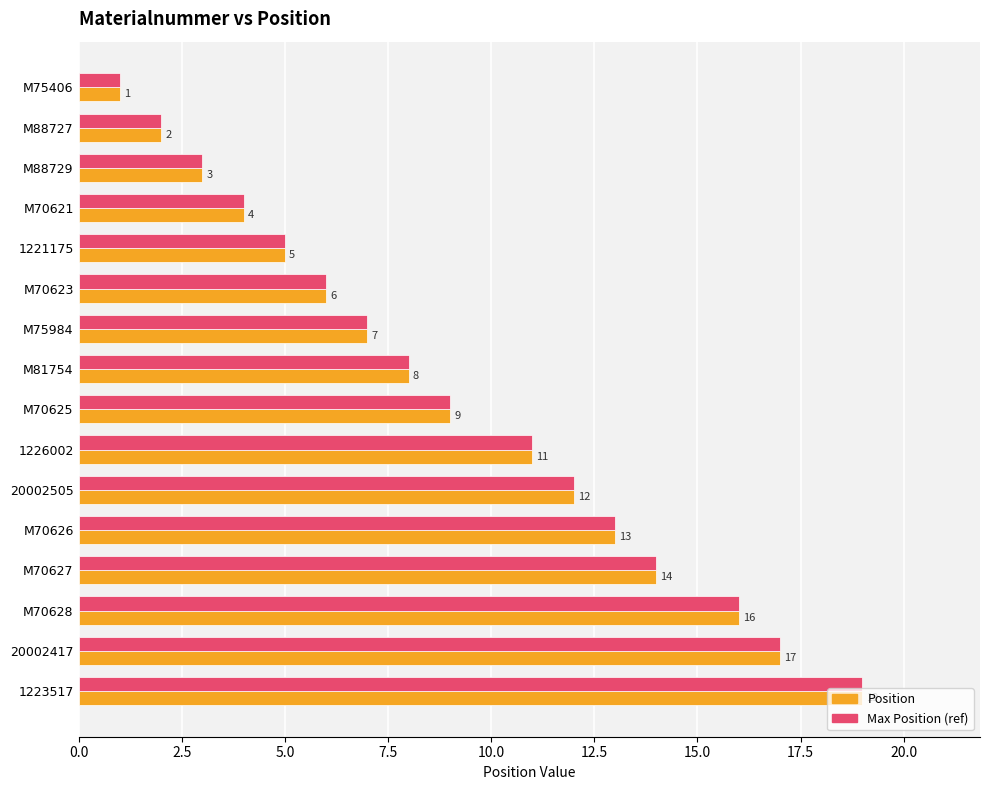

How many series are shown in this chart?

2